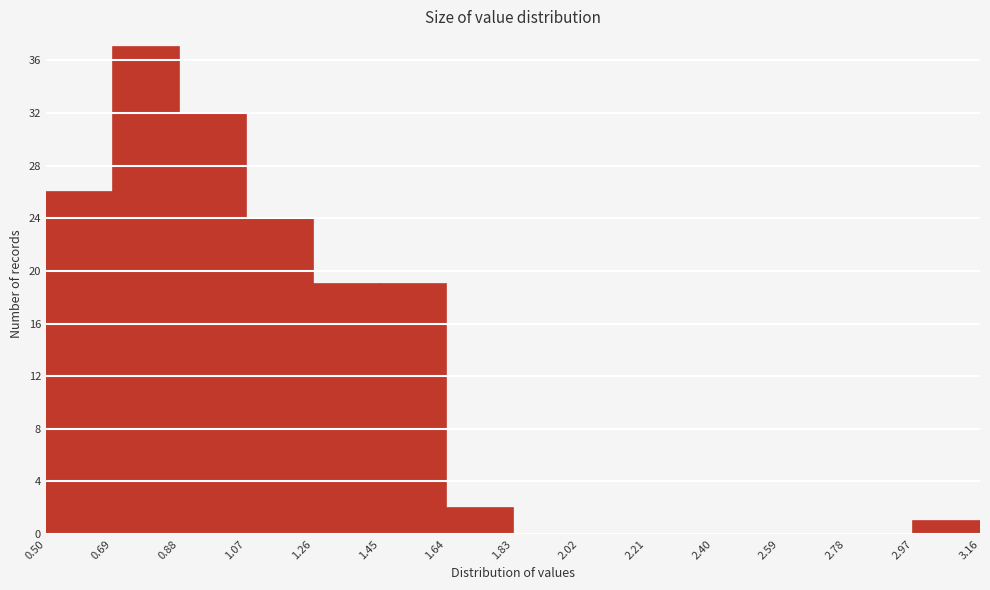

Reading left to right, transcribe this chart: for each bar, give the range it covers on the x-axis and its height. The values are not printed on the chart, so give them approximately, as read against the axis.

0.50 to 0.69: 26
0.69 to 0.88: 37
0.88 to 1.07: 32
1.07 to 1.26: 24
1.26 to 1.45: 19
1.45 to 1.64: 19
1.64 to 1.83: 2
1.83 to 2.02: 0
2.02 to 2.21: 0
2.21 to 2.40: 0
2.40 to 2.59: 0
2.59 to 2.78: 0
2.78 to 2.97: 0
2.97 to 3.16: 1